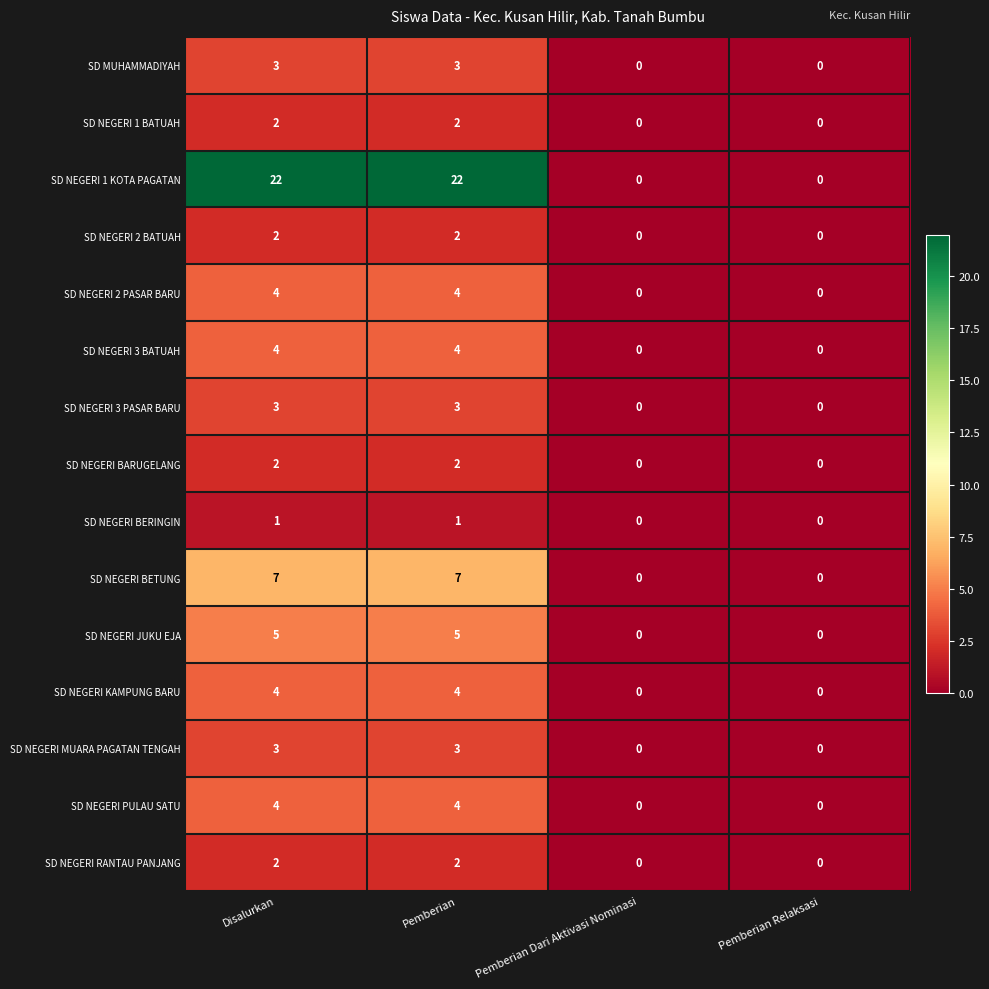

True or false: SD NEGERI PULAU SATU has a value of 3 at Pemberian Relaksasi.

False